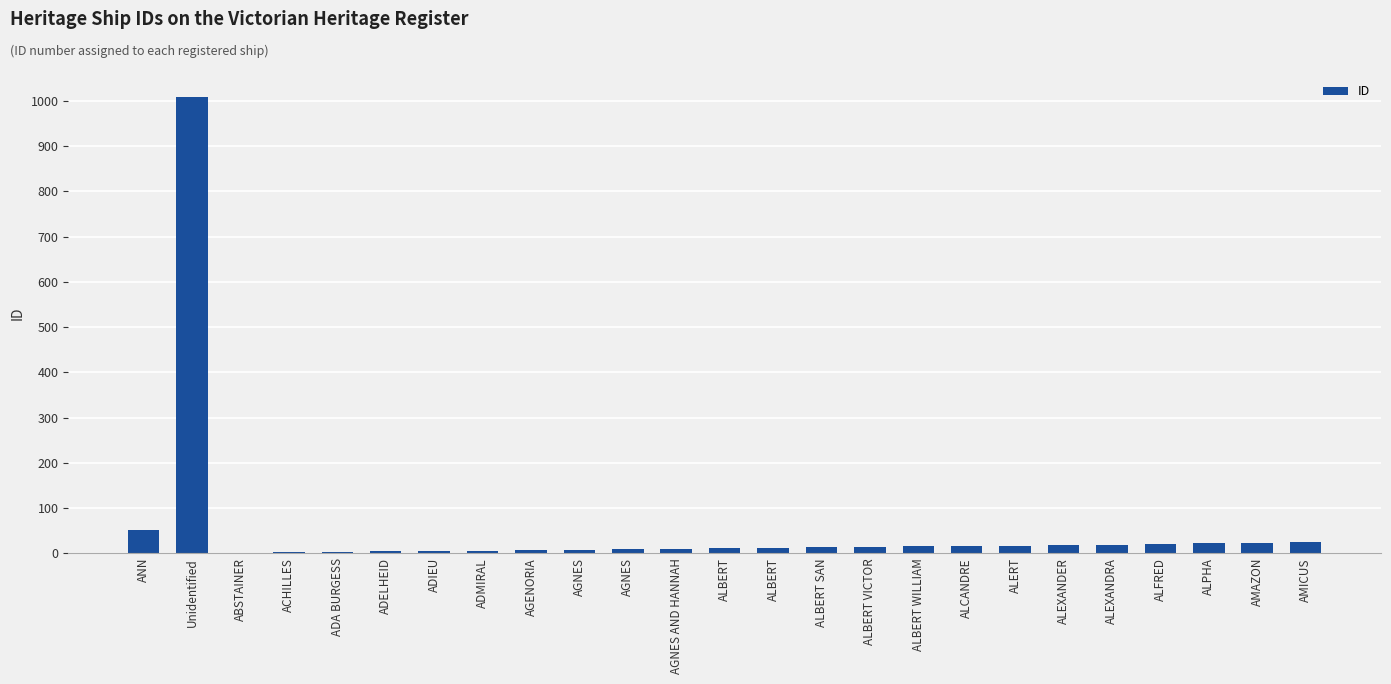

What is the sum of all values?

1339